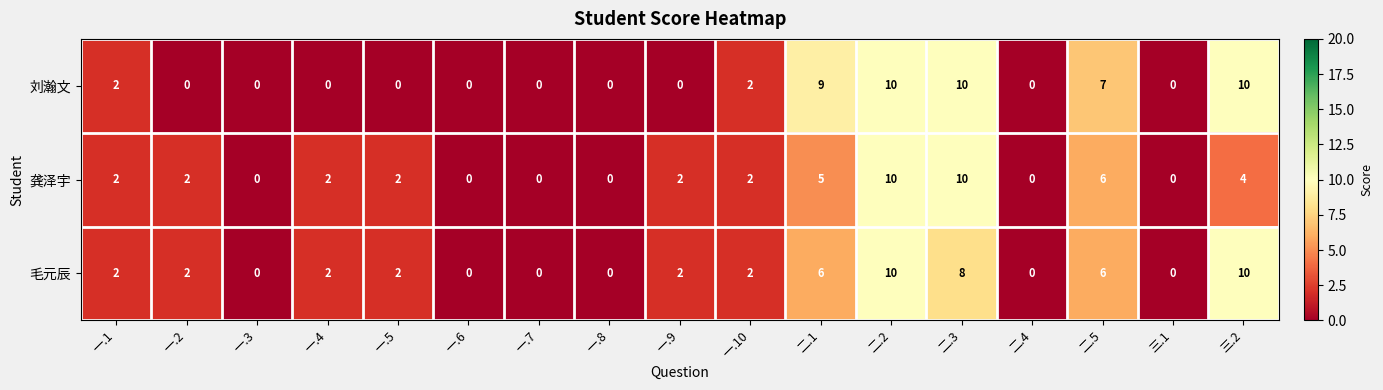

List the series in order of their overall mean, lowest first.

龚泽宇, 刘瀚文, 毛元辰